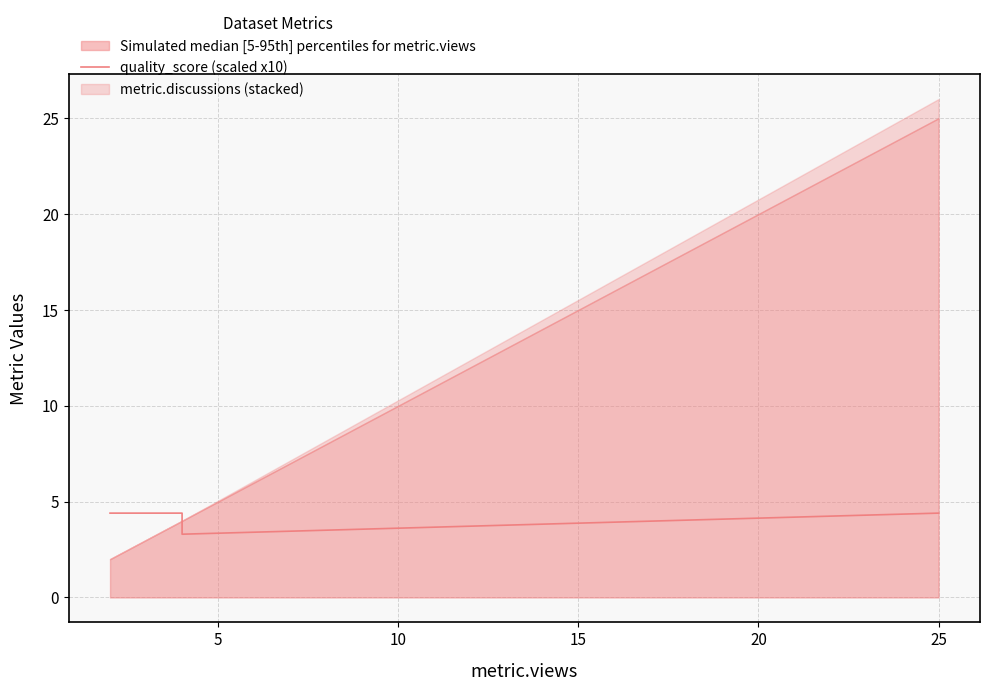

What is the difference between the second highest and minimum values?

1.1